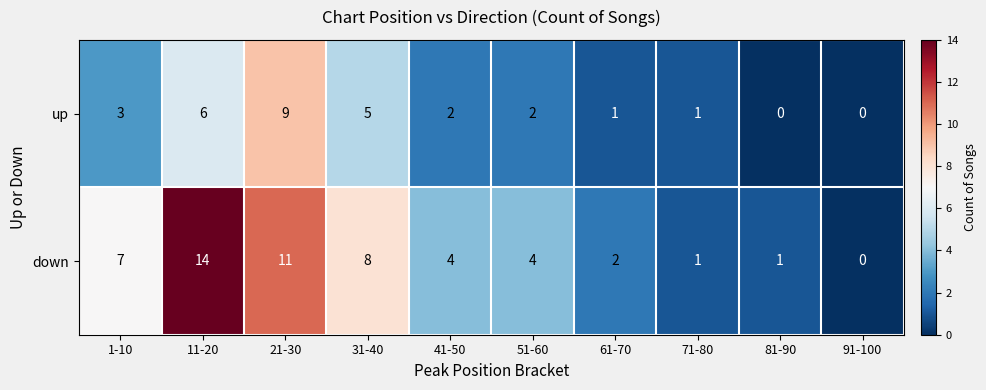

Count the number of data series in this chart.

2